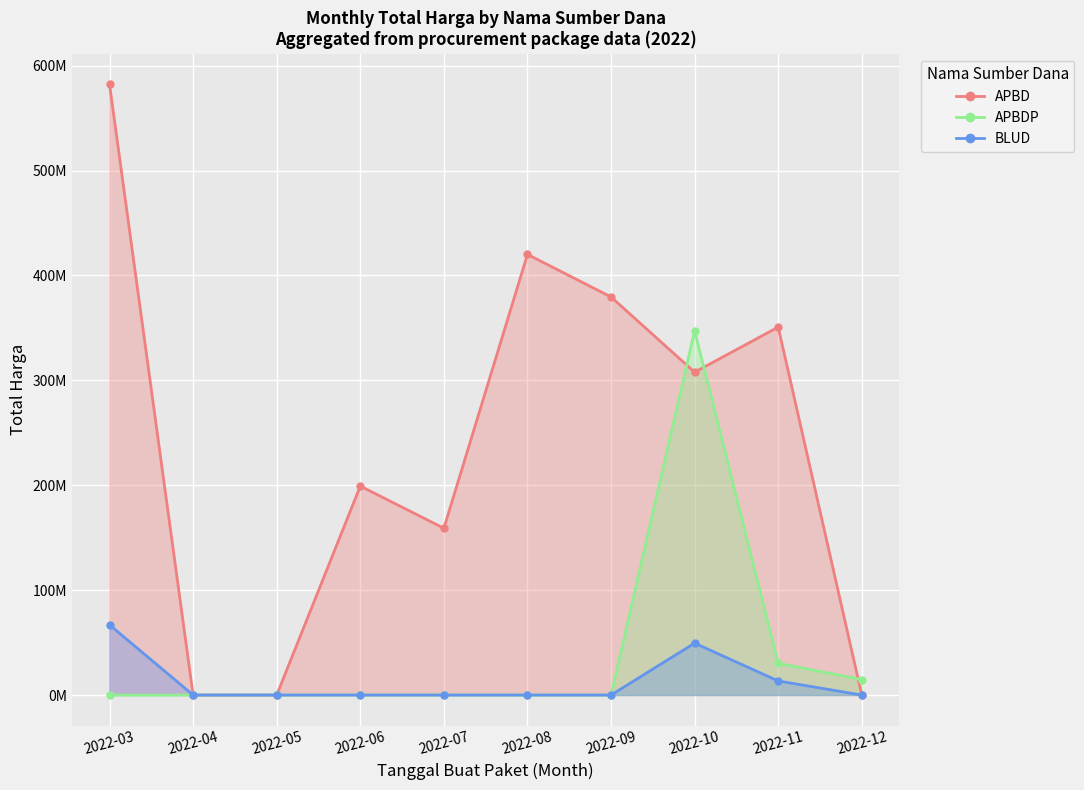

How many lines are shown in the chart?

3